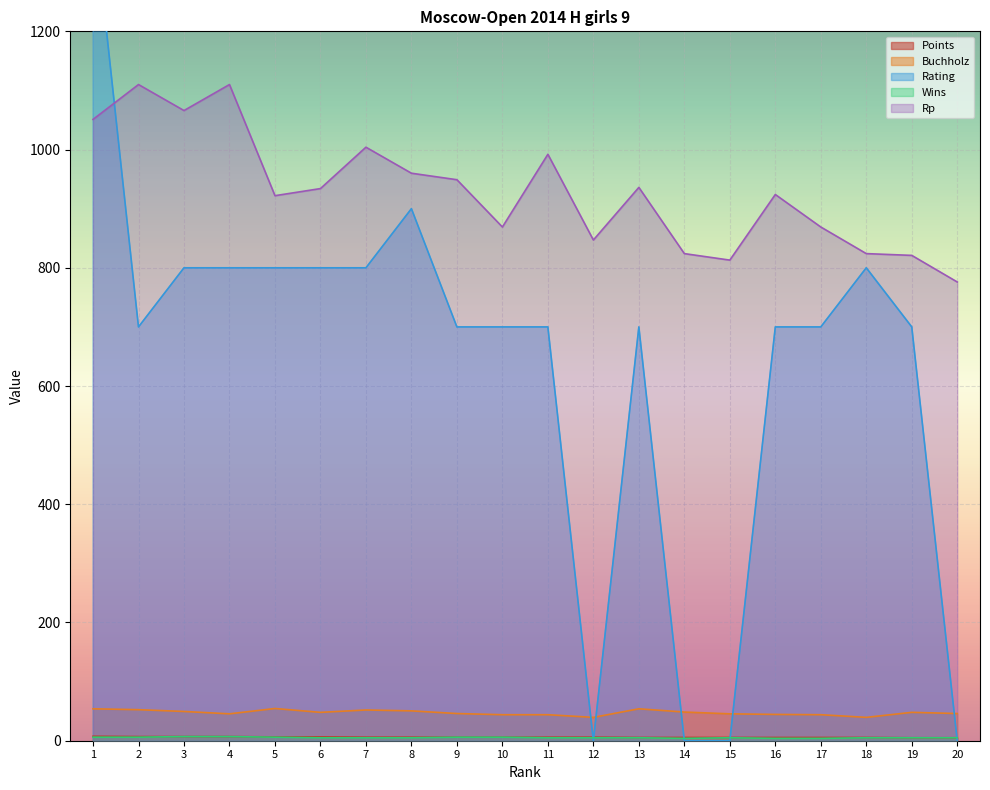

What is the difference between the second highest and minimum values in the Points series?

2.0